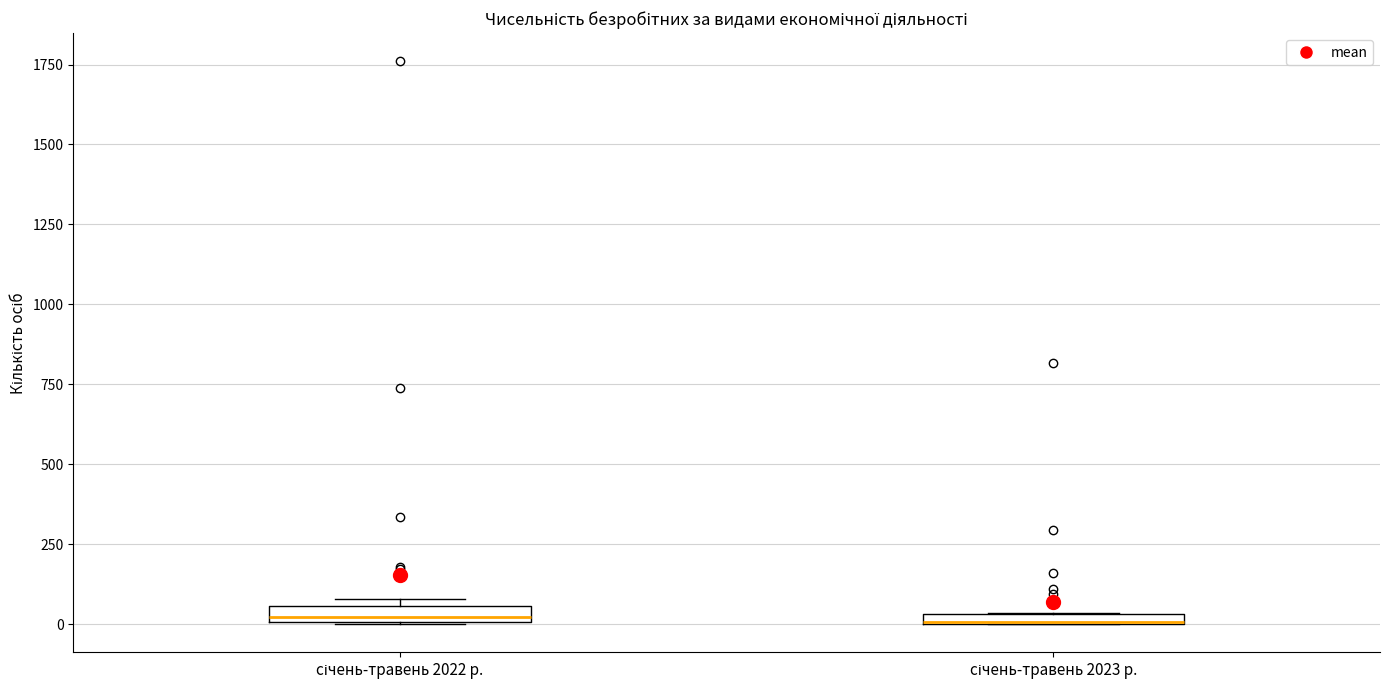

Where is the lower edge of the box for січень-травень 2022 р. on the y-axis? The values are not printed on the chart, so give them approximately, as read against the axis.

0